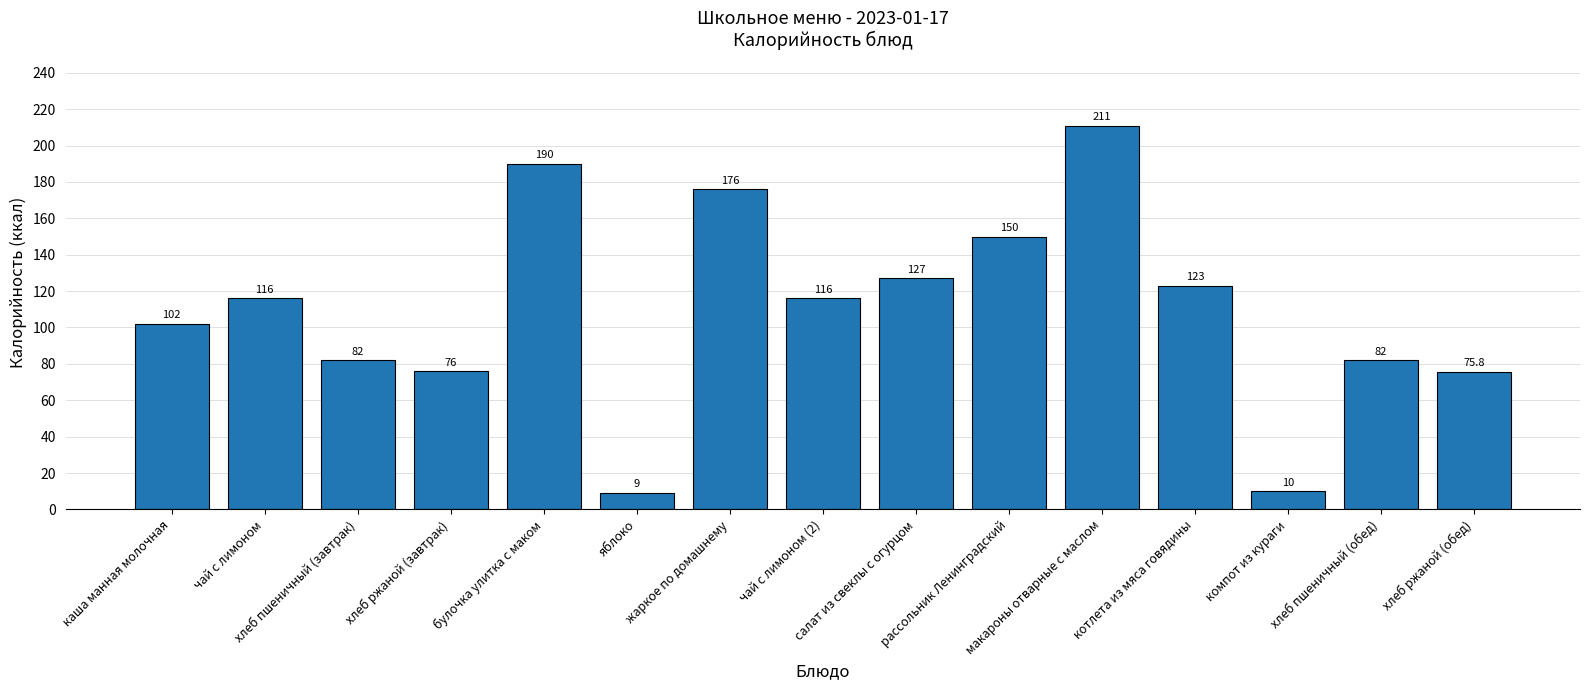

What is the value of the 9th bar from the left?

127.0